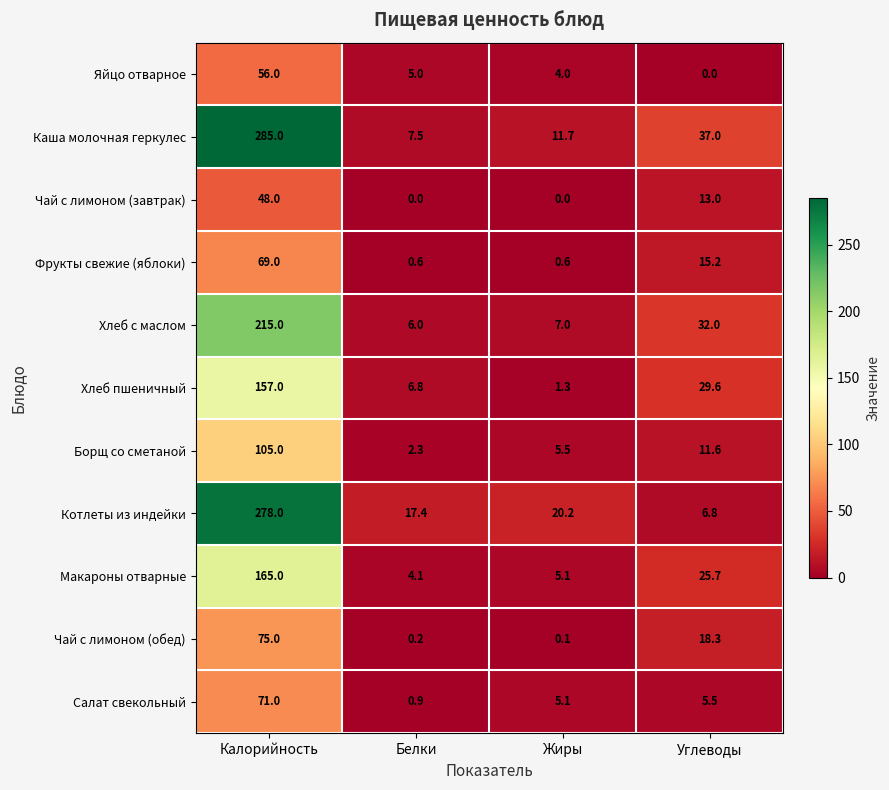

What is the total value across all series at Жиры?

60.6